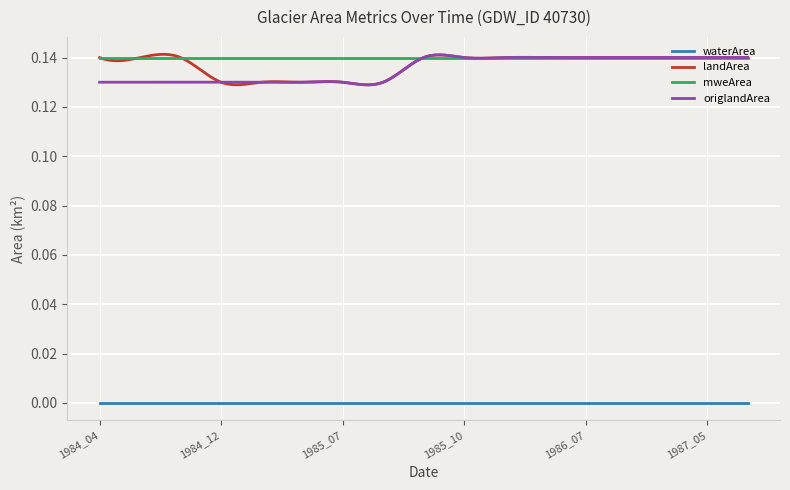

True or false: waterArea and landArea cross at least once.

False